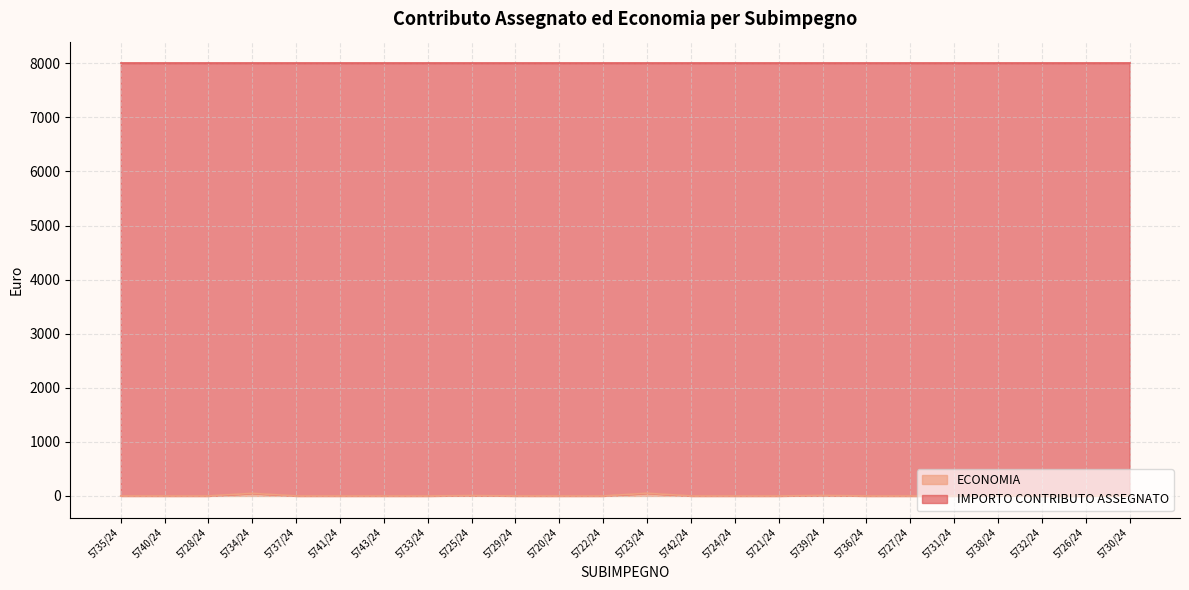

What is the difference between the second highest and minimum values?

48.0